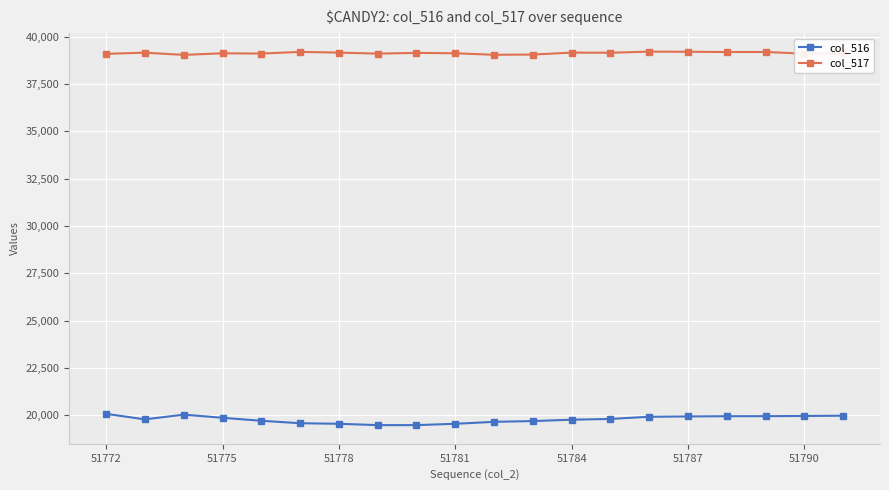

What is the value of the col_517 point at the 14th from the left?

39153